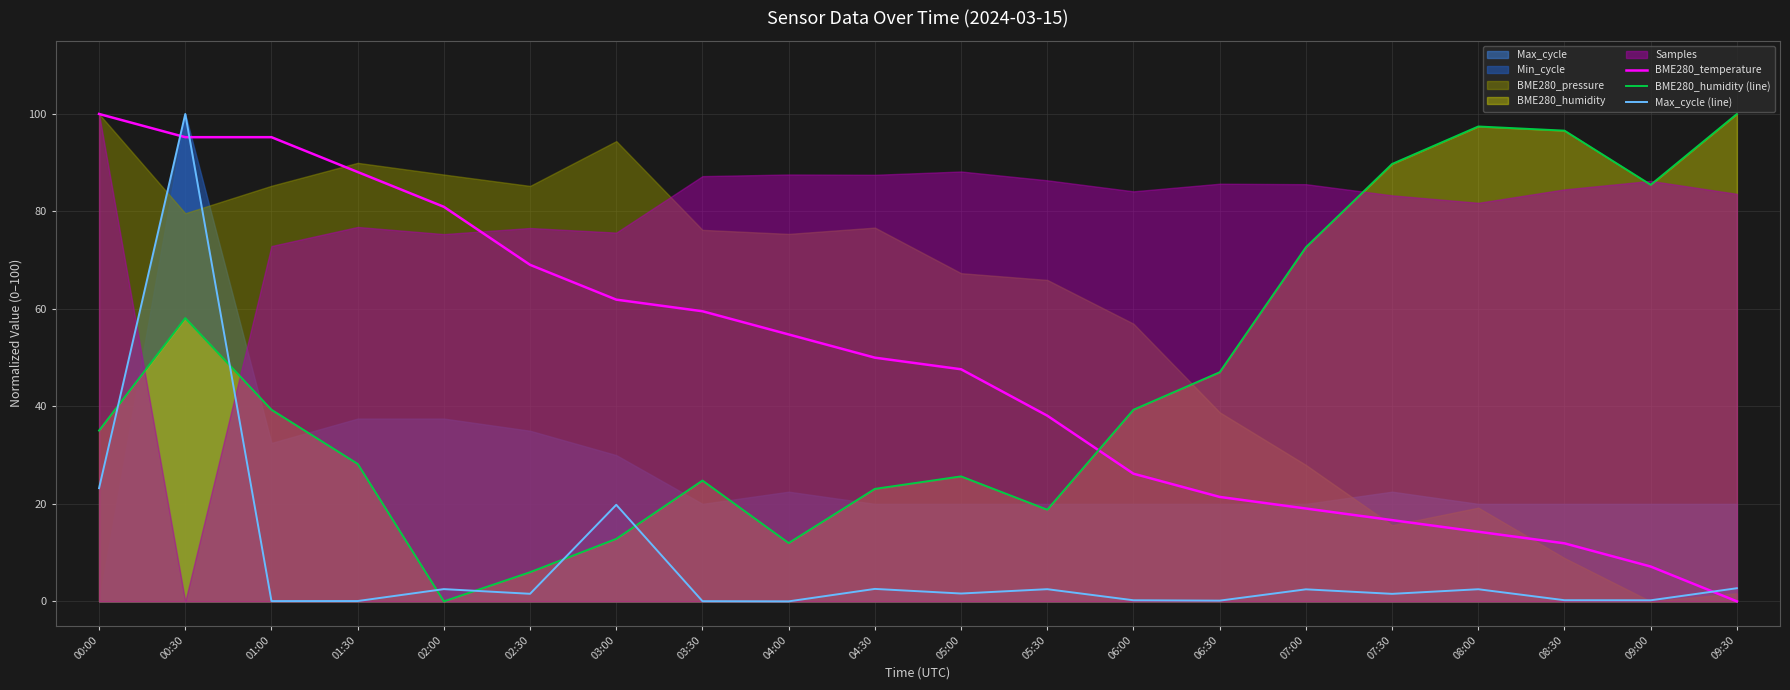

The value of BME280_temperature at 03:00 is 31.8. True or false?

False